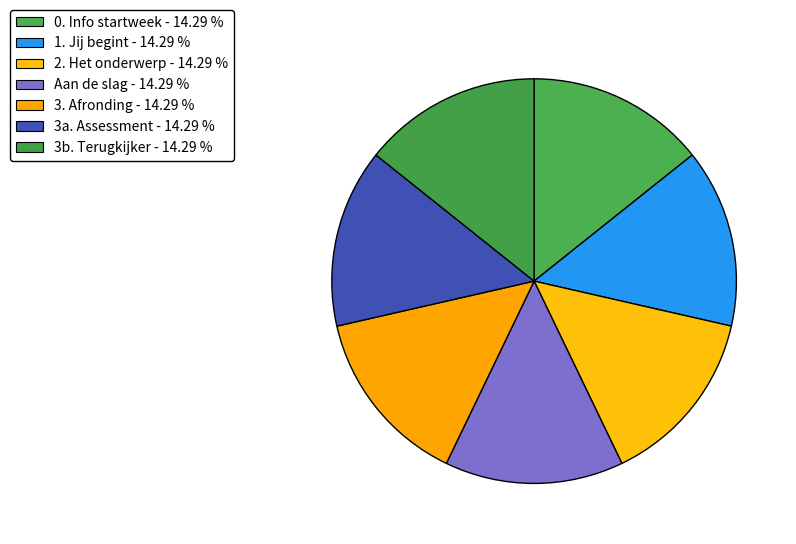

Is 3a. Assessment the majority of the pie?

No